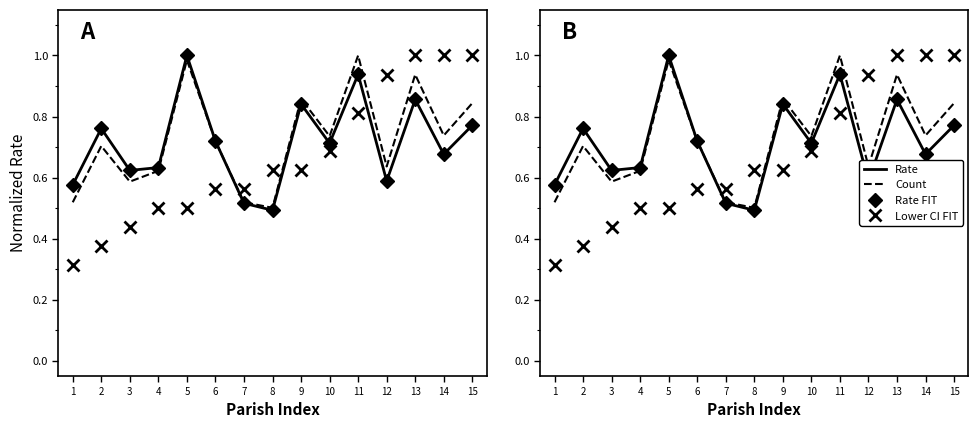

In Rate FIT, how many points are higher than both neighbors (excluding endpoints)?

5